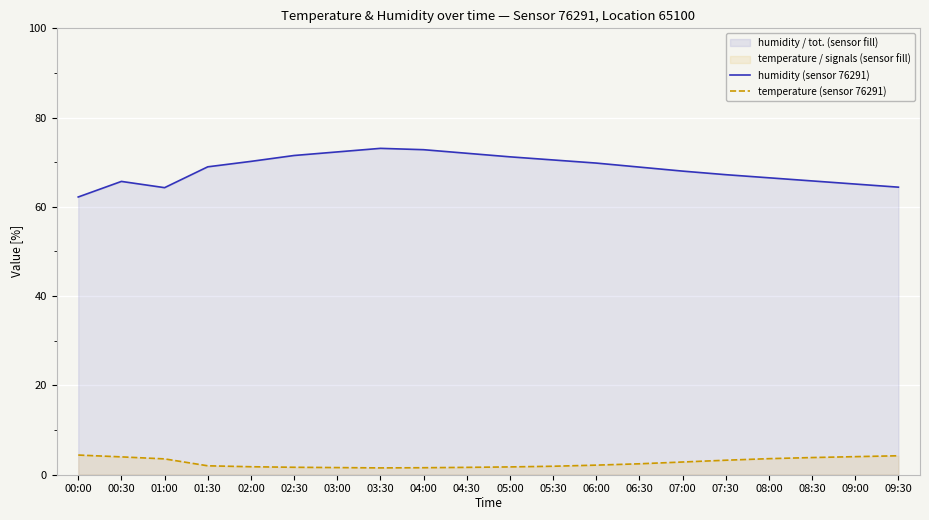

Is it true that temperature (sensor 76291) equals 2.3 at 01:00?

False